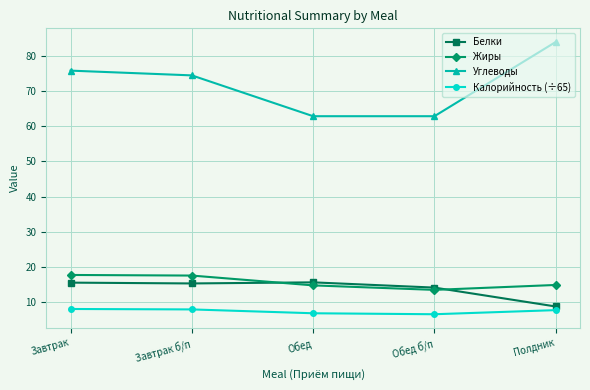

True or false: Жиры and Калорийность (÷65) cross at least once.

False